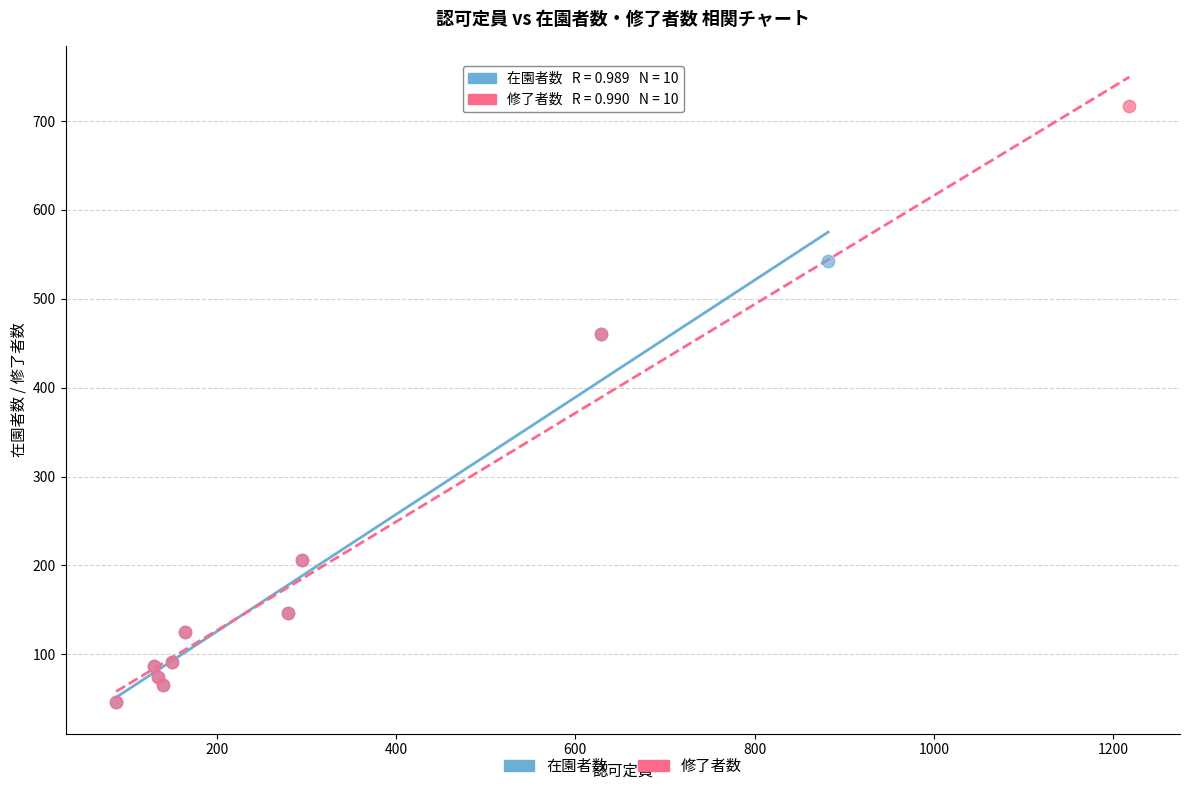

Which series reaches the maximum Y coordinate?

修了者数